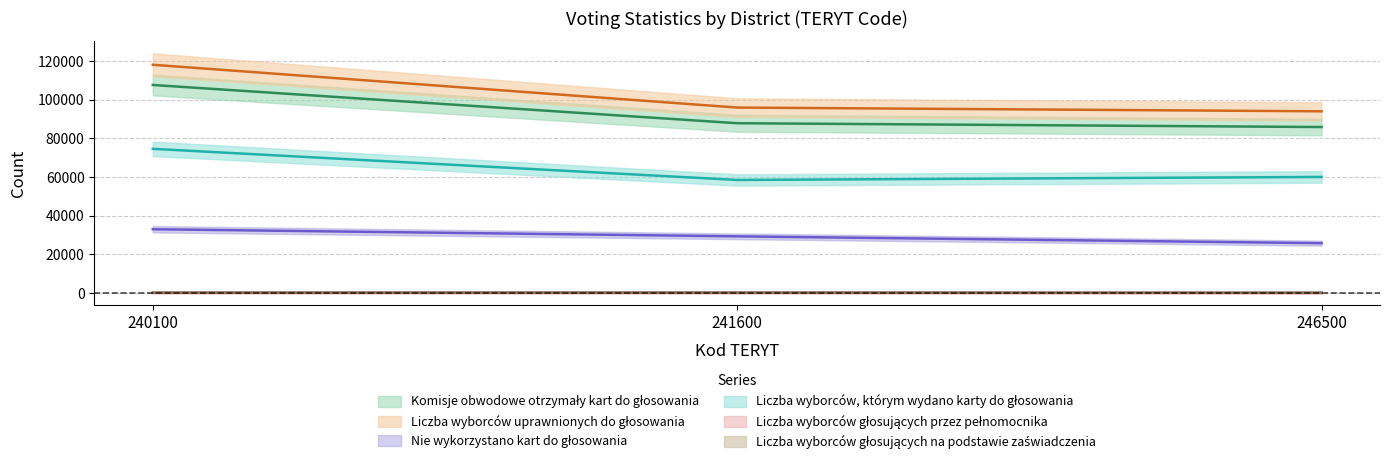

Between 241600 and 246500, which series saw the biggest shift?

Nie wykorzystano kart do głosowania